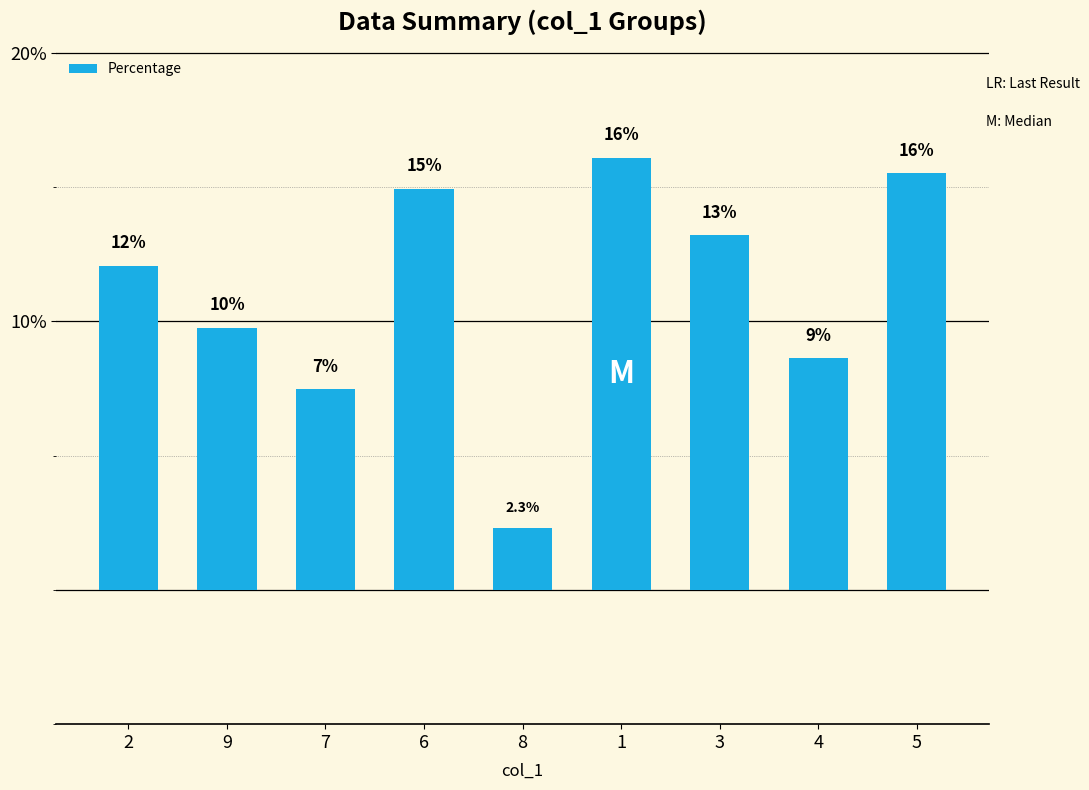

Are the bars horizontal?

No